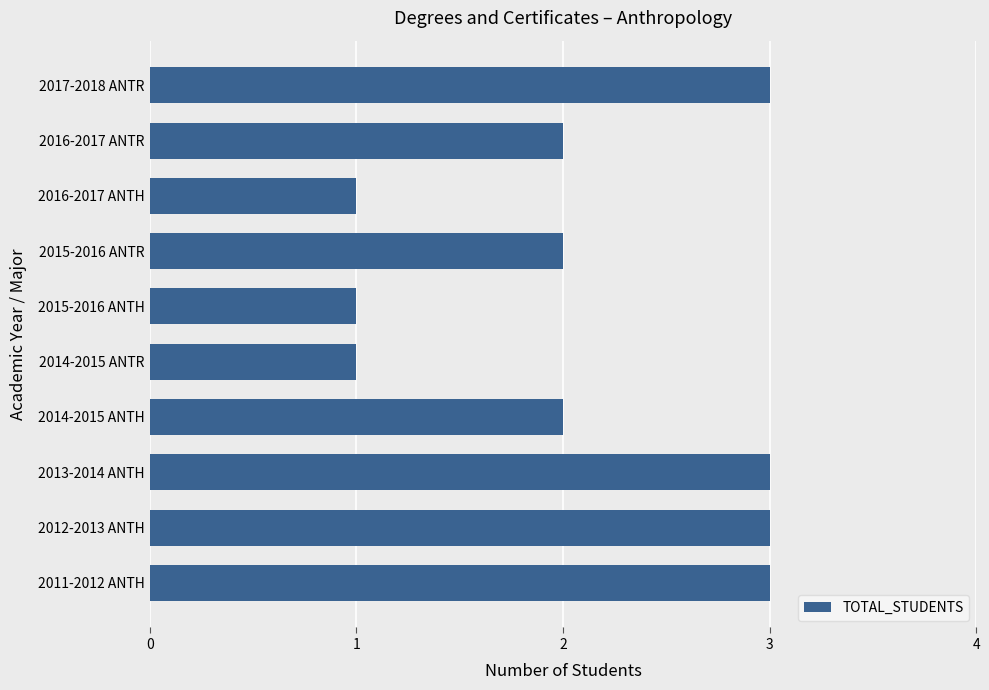

What is the ratio of the value at 2013-2014 ANTH to the value at 2015-2016 ANTR?

1.5